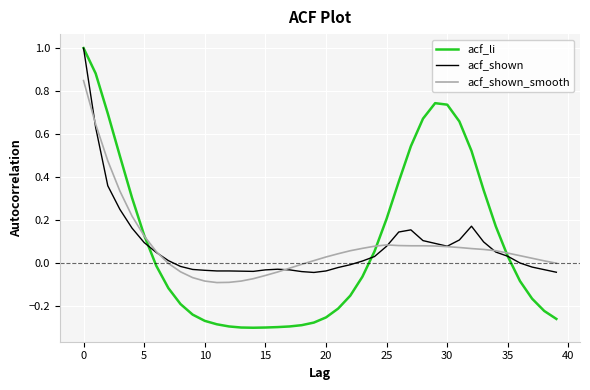

What is the highest value of the acf_li series?

1.0